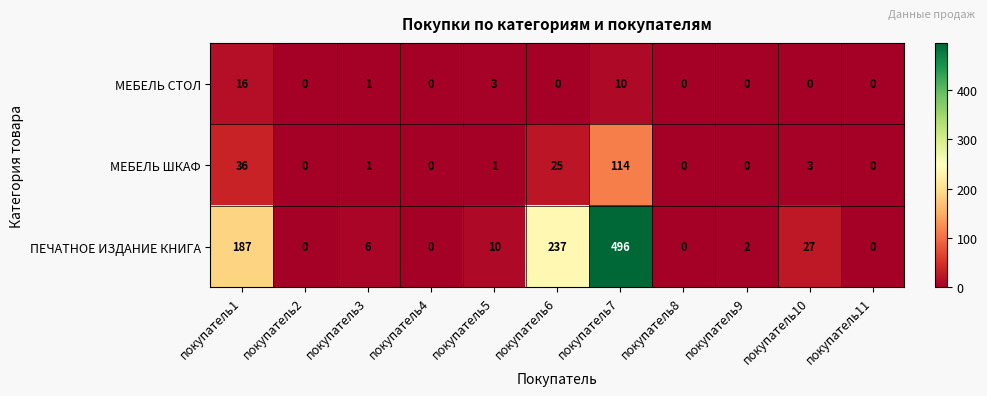

Where does the МЕБЕЛЬ ШКАФ series first go above 1?

покупатель1